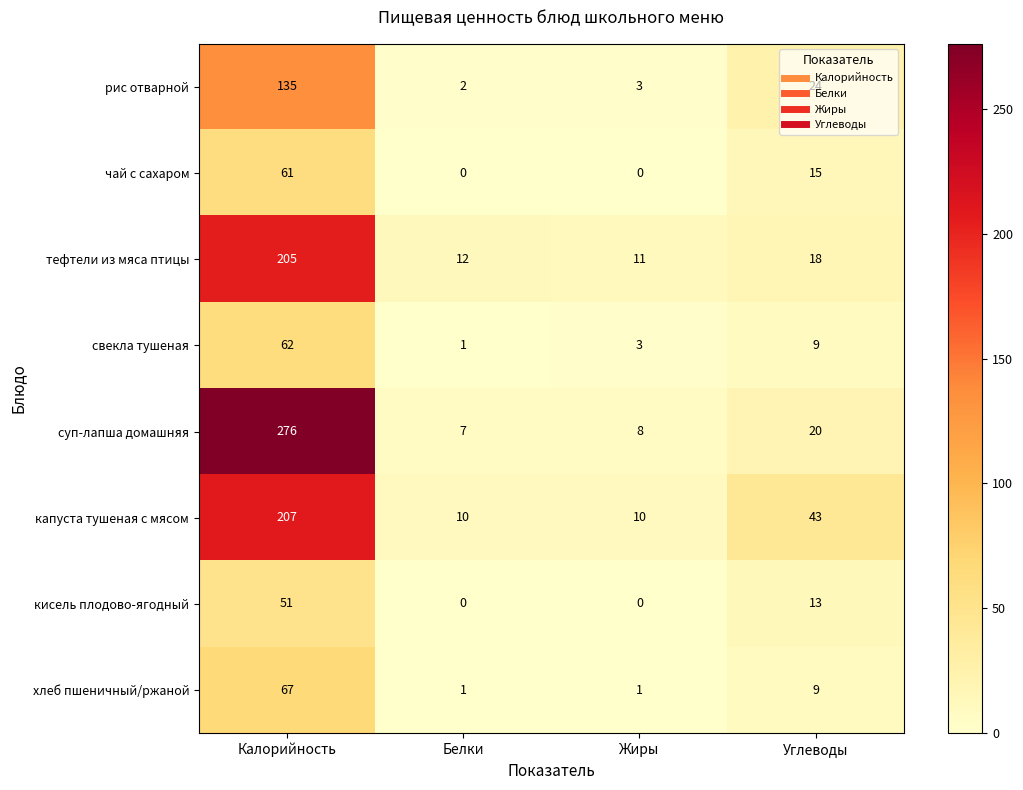

Which series has the largest range (max minus min)?

суп-лапша домашняя